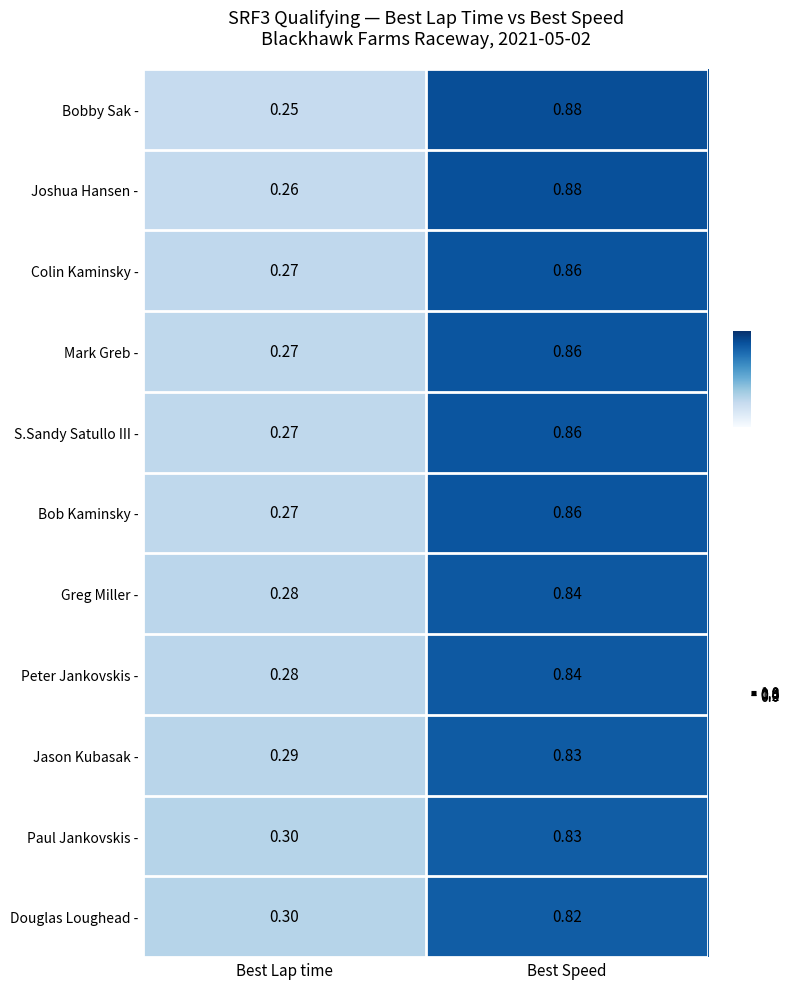

Count the number of data series in this chart.

11